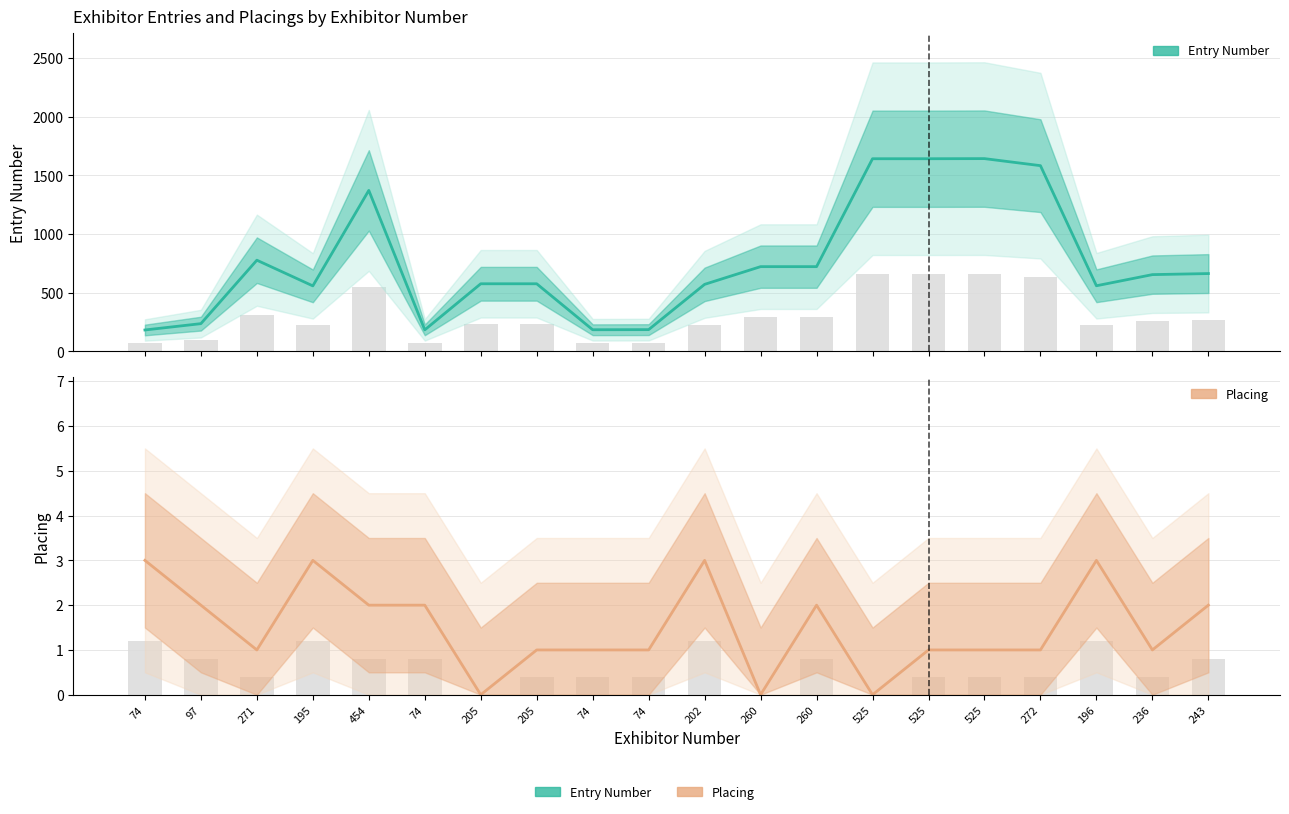

How many bars are there in each group?

2